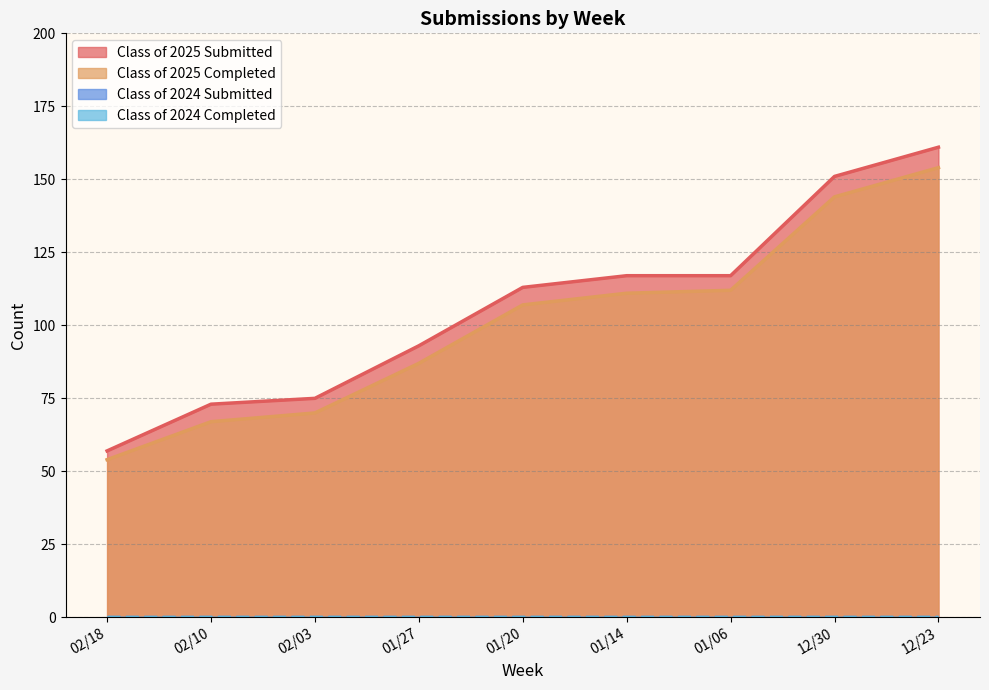

Reading left to right, extract all data points from this chart.

Class of 2025 Submitted: 12/23=161	12/30=151	01/06=117	01/14=117	01/20=113	01/27=93	02/03=75	02/10=73	02/18=57
Class of 2025 Completed: 12/23=154	12/30=144	01/06=112	01/14=111	01/20=107	01/27=87	02/03=70	02/10=67	02/18=54
Class of 2024 Submitted: 12/23=0	12/30=0	01/06=0	01/14=0	01/20=0	01/27=0	02/03=0	02/10=0	02/18=0
Class of 2024 Completed: 12/23=0	12/30=0	01/06=0	01/14=0	01/20=0	01/27=0	02/03=0	02/10=0	02/18=0